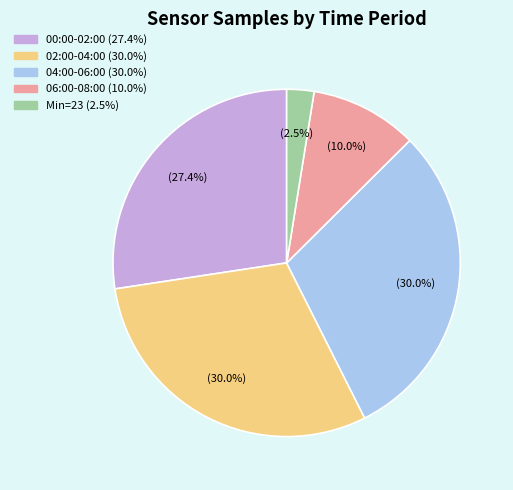

Is there any slice that represents more than half of the pie?

No